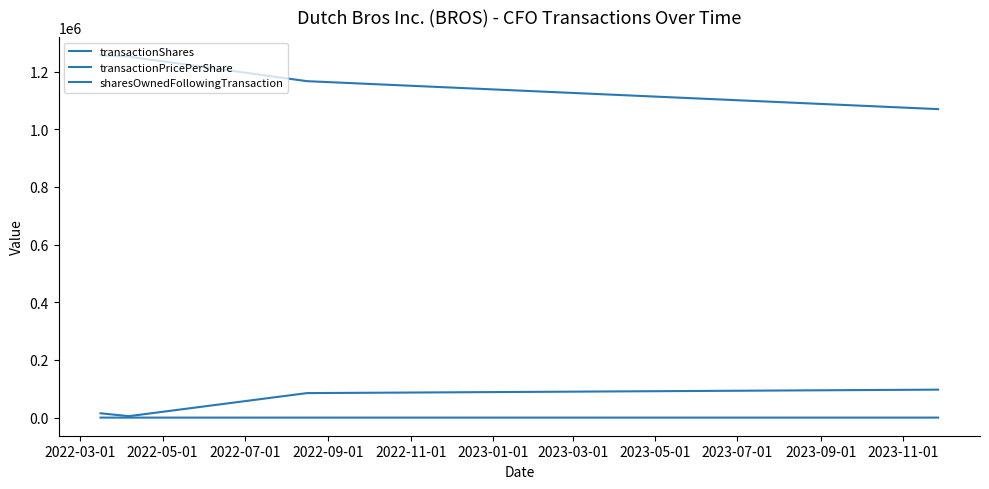

Which series has the largest total across all categories?

sharesOwnedFollowingTransaction